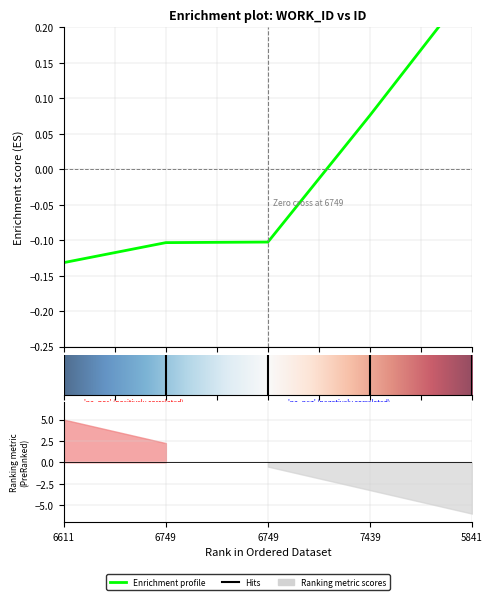

What is the sum of the values at 6749 and 6749?

-0.2